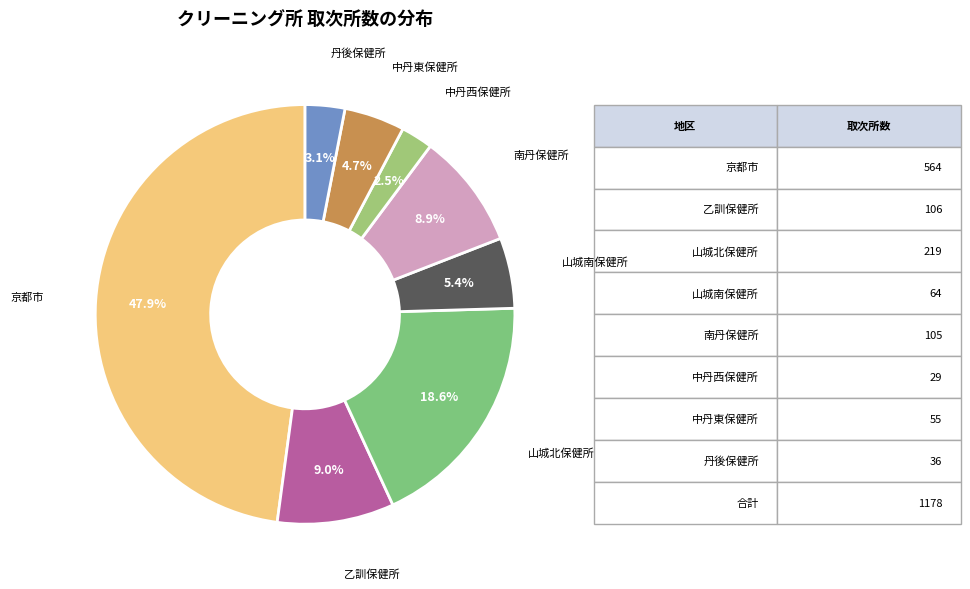

True or false: 乙訓保健所 accounts for 1% of the total.

False